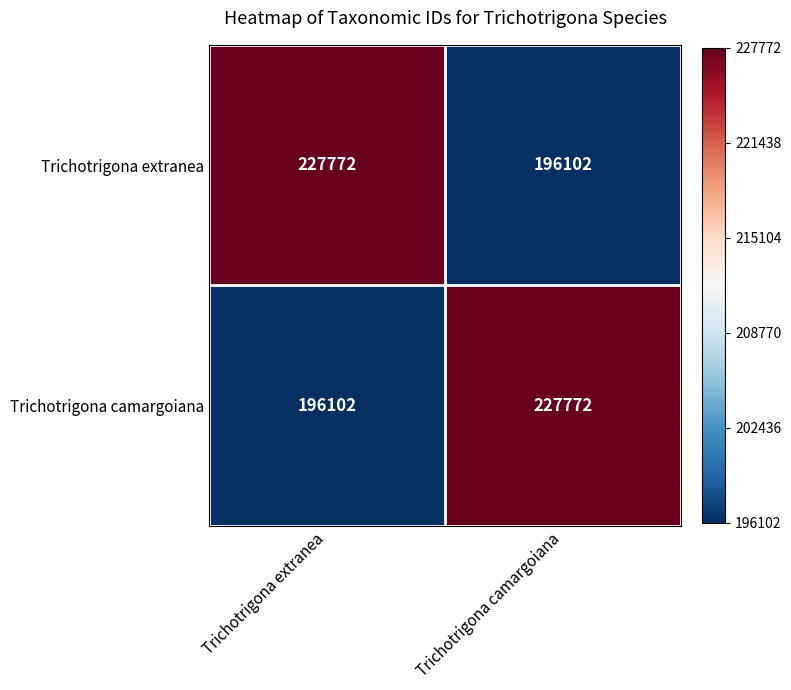

At Trichotrigona extranea, list the series in order from smallest to largest.

Trichotrigona camargoiana, Trichotrigona extranea